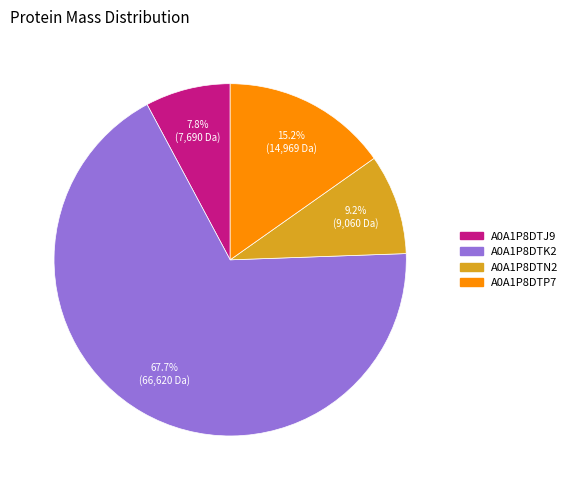

Do A0A1P8DTP7 and A0A1P8DTK2 together represent more than half of the pie?

Yes